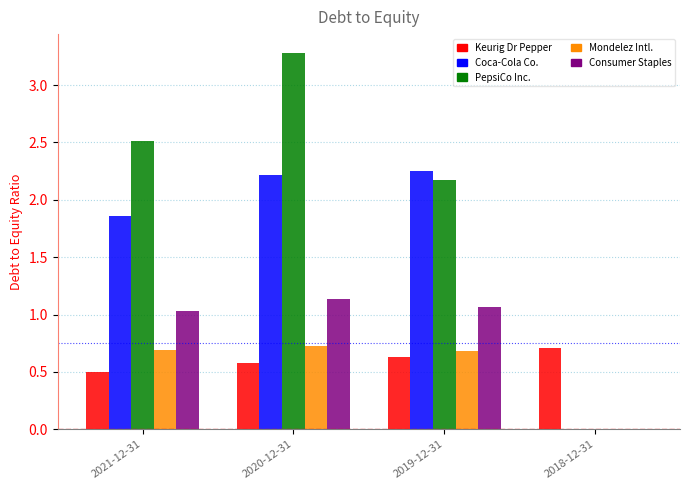

How many groups of bars are there?

4